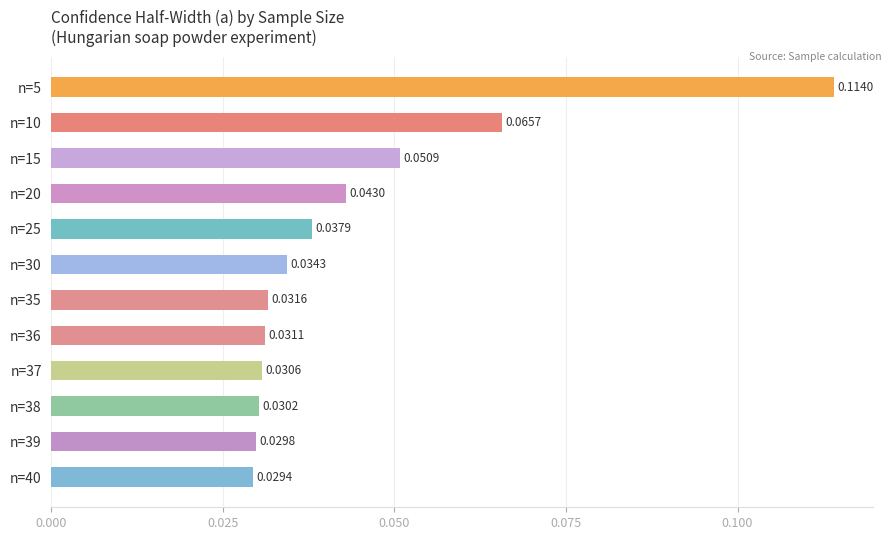

How many bars are there in total?

12